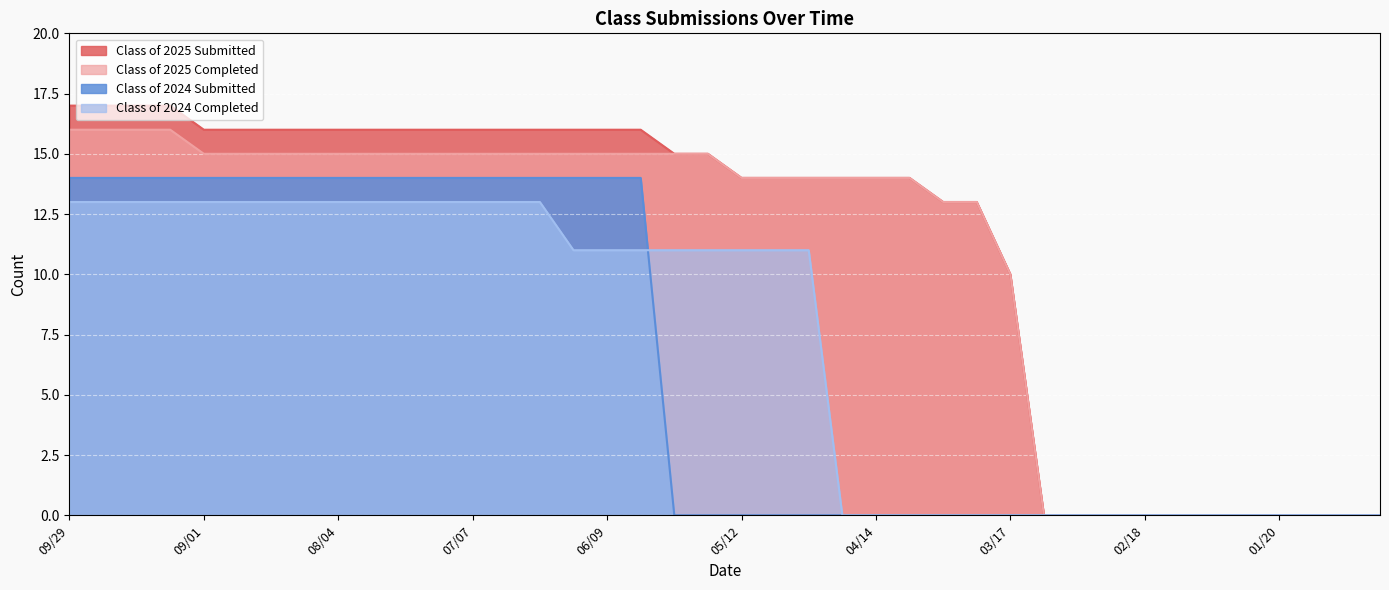

Is the value of Class of 2025 Submitted at 09/01 greater than the value of Class of 2024 Submitted at 04/14?

Yes